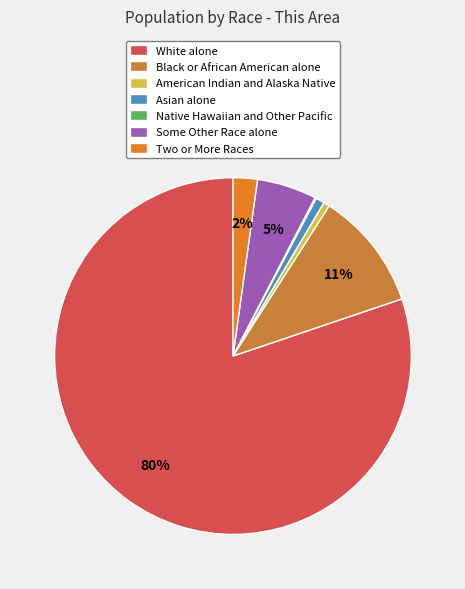

To the nearest percent, what is the average slice percentage?

14%